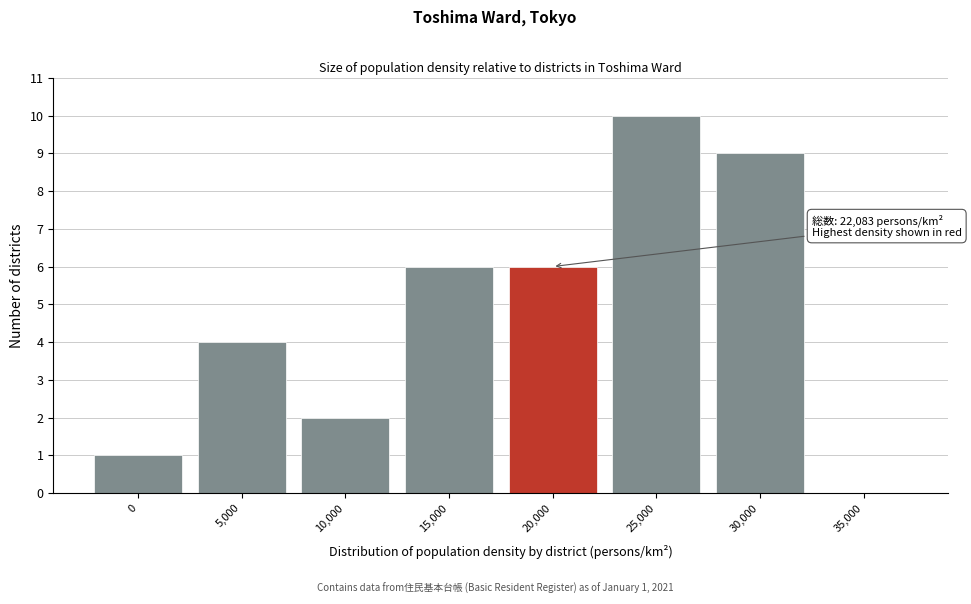

Reading right to left, transcribe all the data shown in this chart.

35,000=0	30,000=9	25,000=10	20,000=6	15,000=6	10,000=2	5,000=4	0=1